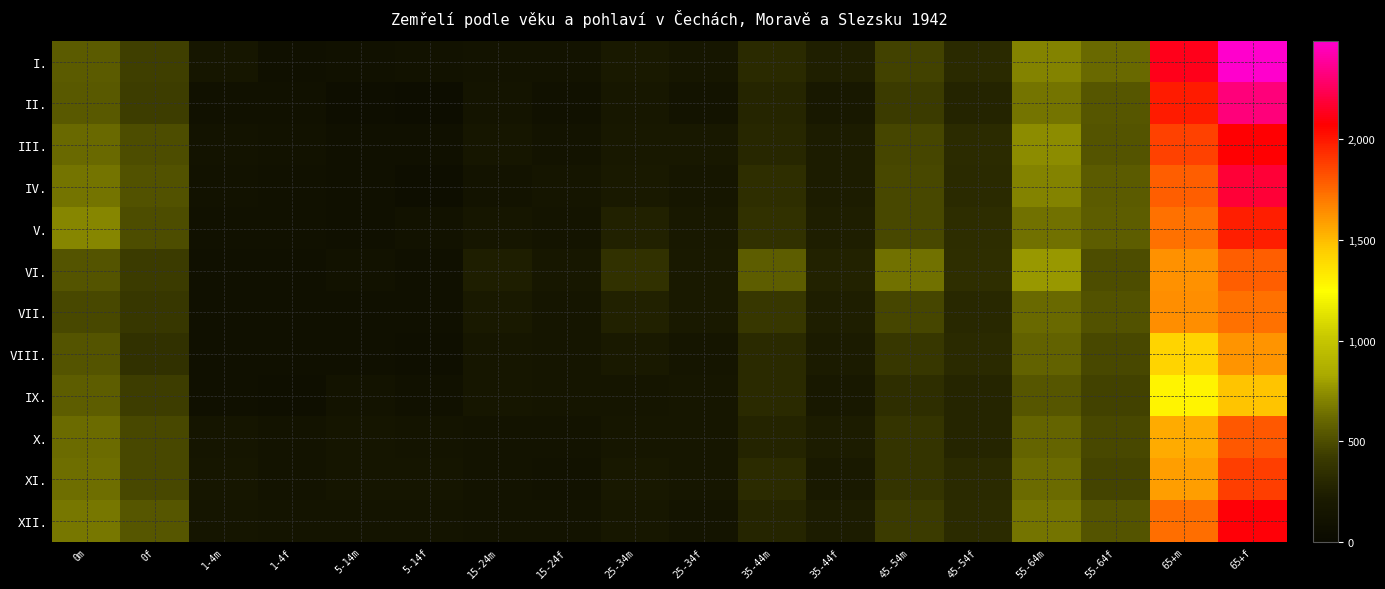

At how many categories does at least one series exceed 1320?

2